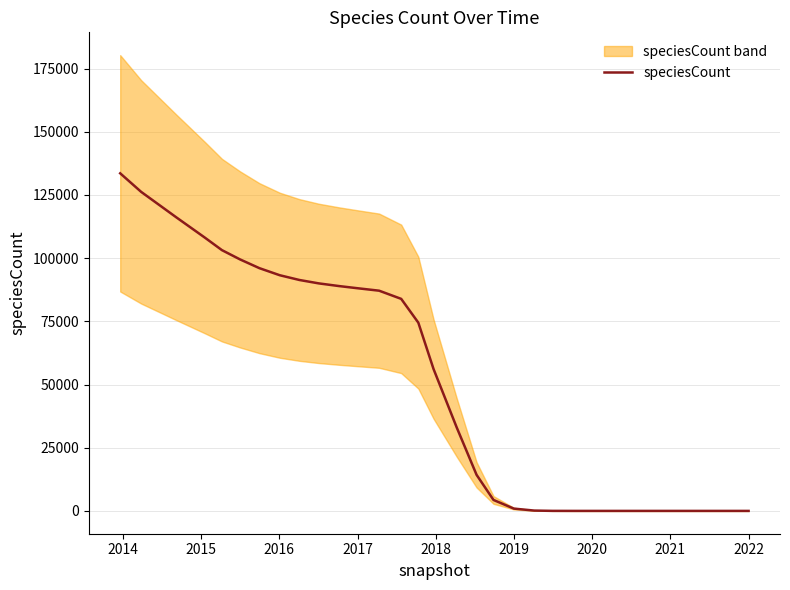

How many lines are shown in the chart?

1